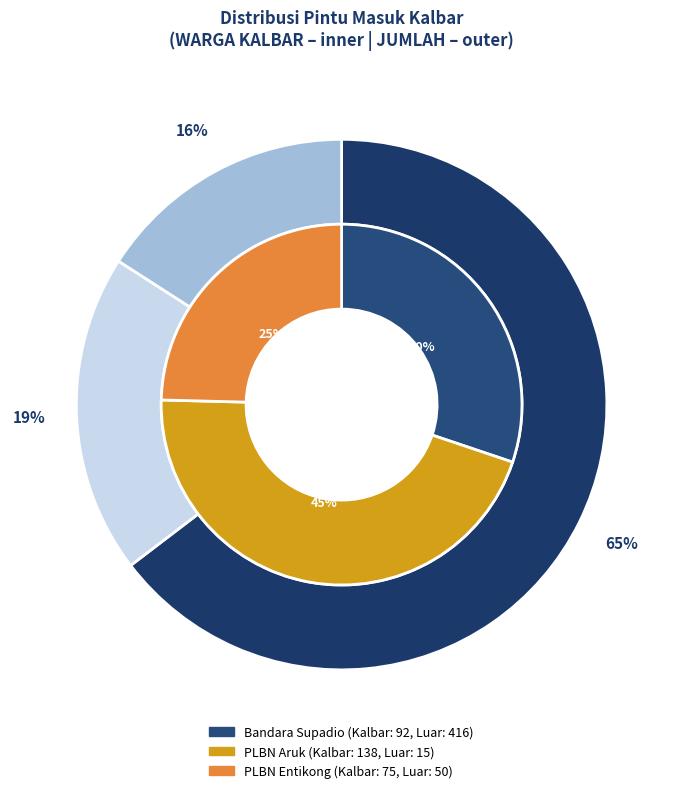

How many slices are in this pie chart?

3